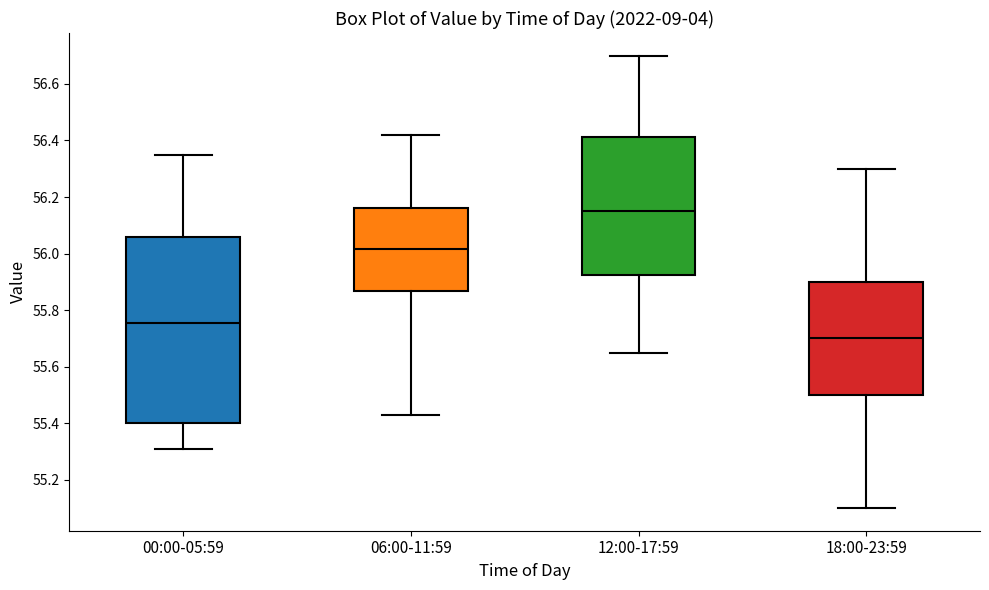

Reading left to right, read every box against the y-axis: the position of its median line, the range the box covers, and the ends of its whiskers. The values are not printed on the chart, so give them approximately, as read against the axis.

00:00-05:59: median 55.76, box 55.40 to 56.06, whiskers 55.32 to 56.36
06:00-11:59: median 56.02, box 55.86 to 56.16, whiskers 55.44 to 56.42
12:00-17:59: median 56.16, box 55.92 to 56.42, whiskers 55.66 to 56.70
18:00-23:59: median 55.70, box 55.50 to 55.90, whiskers 55.10 to 56.30